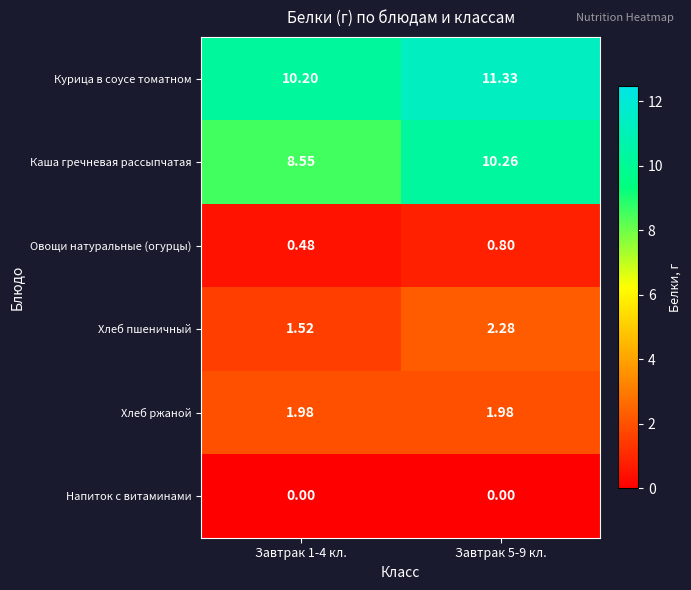

Which series has the largest total across all categories?

Курица в соусе томатном